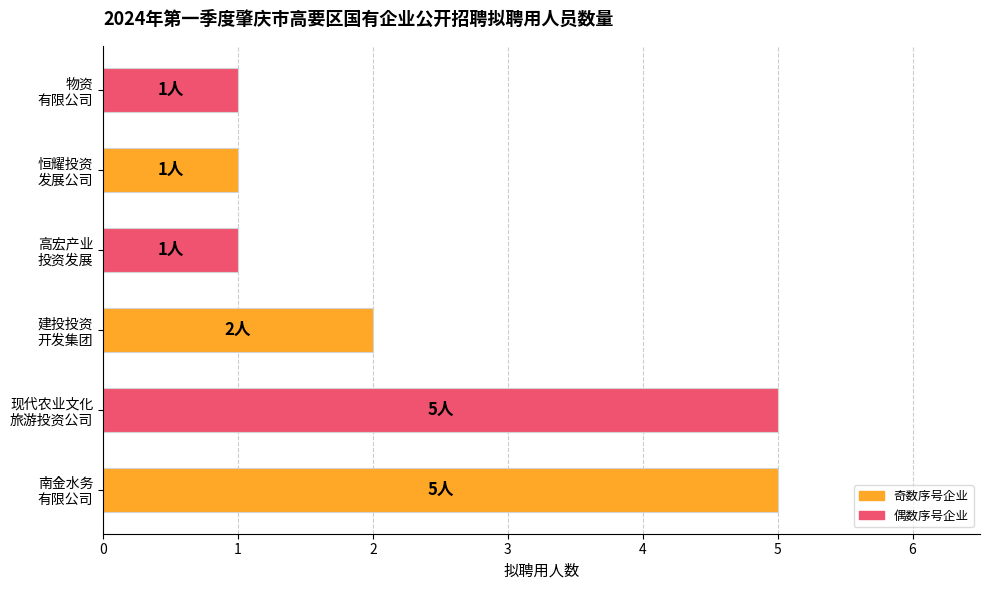

Reading bottom to top, what are all the values shown in this chart?

5	5	2	1	1	1